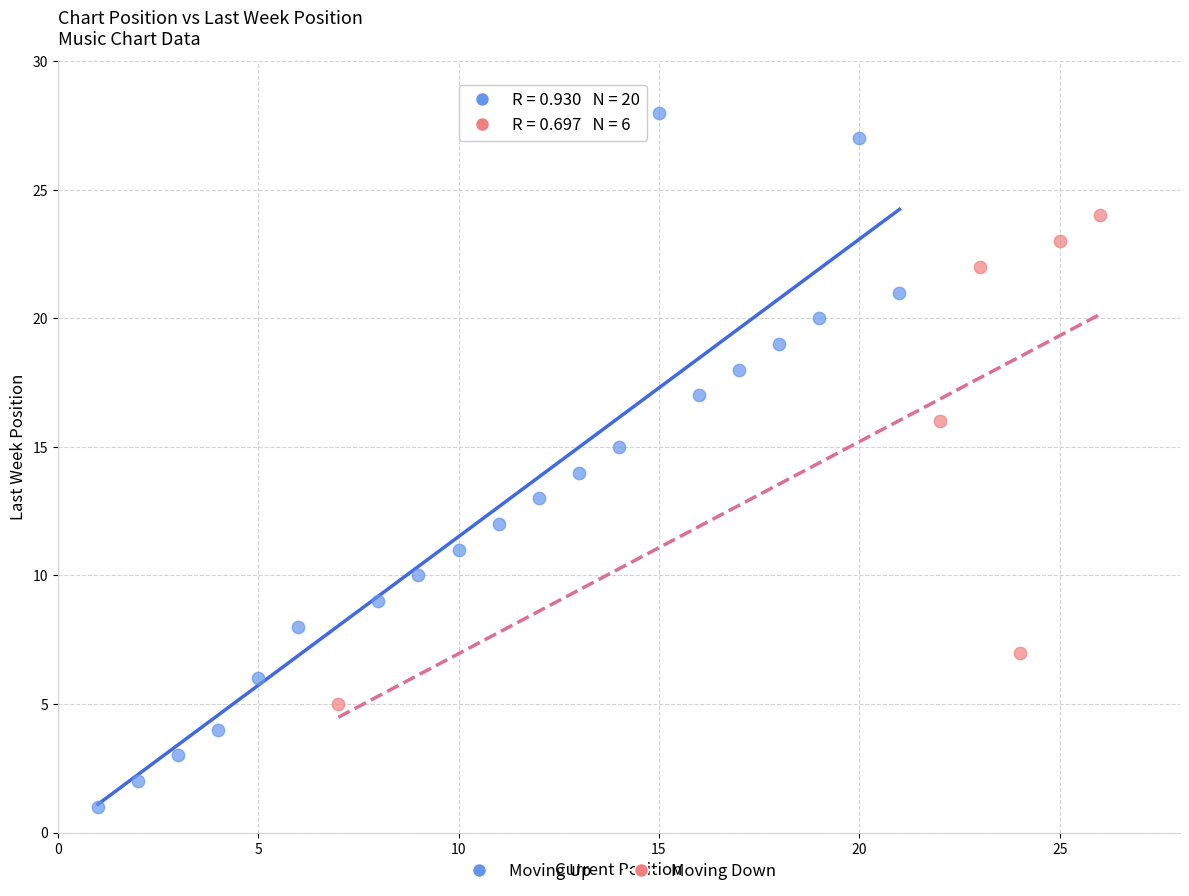

Which series contains the highest Y value?

Moving Up